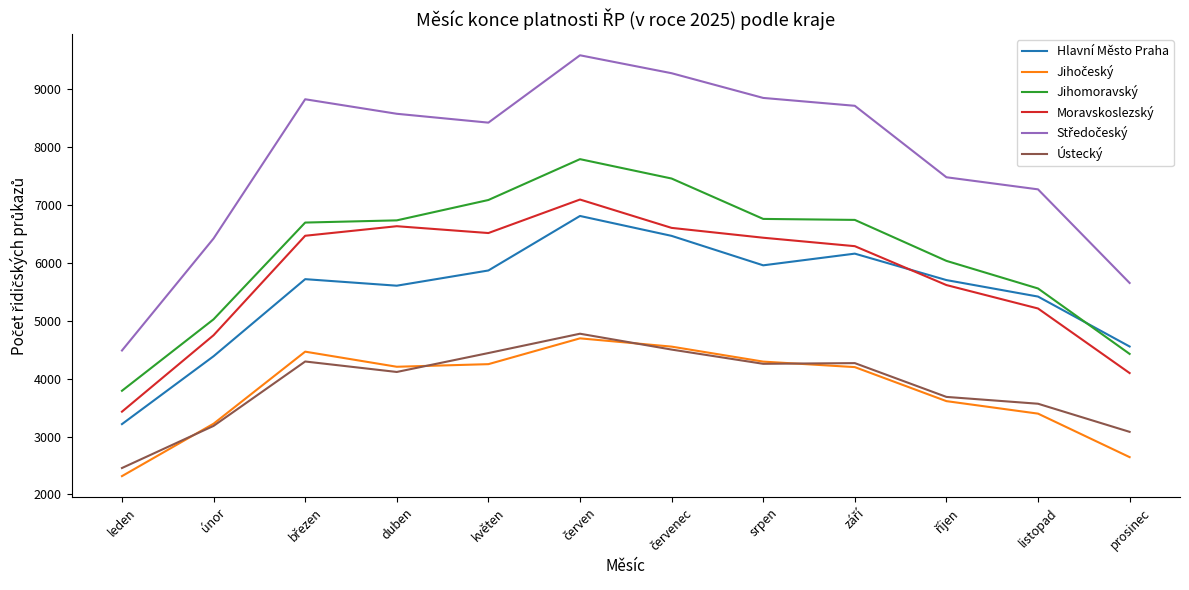

Read the Moravskoslezský value at listopad.

5213